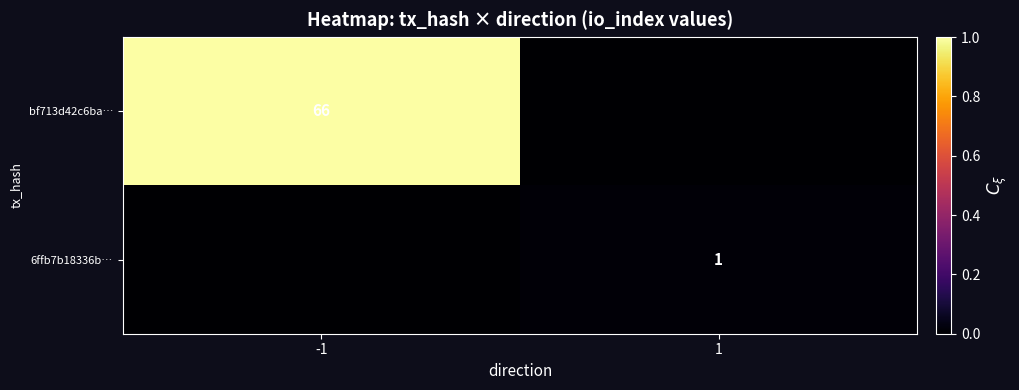

True or false: 6ffb7b18336b… has a value of 1 at 1.

True